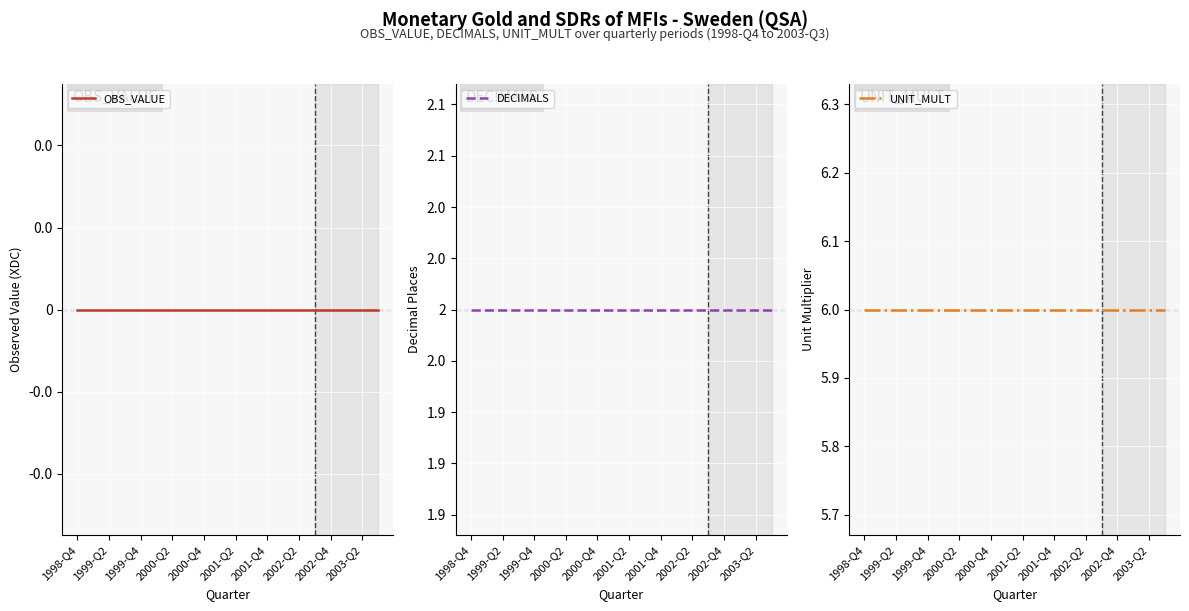

Reading right to left, what are all the values shown in this chart?

OBS_VALUE: 0	0	0	0	0	0	0	0	0	0	0	0	0	0	0	0	0	0	0	0
DECIMALS: 2	2	2	2	2	2	2	2	2	2	2	2	2	2	2	2	2	2	2	2
UNIT_MULT: 6	6	6	6	6	6	6	6	6	6	6	6	6	6	6	6	6	6	6	6